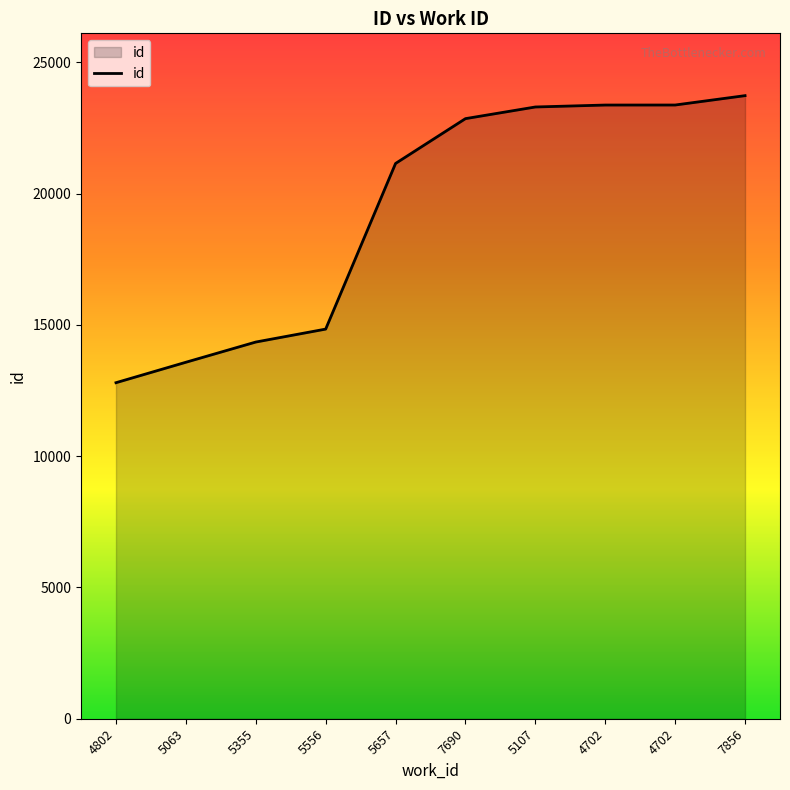

What is the average value?

19337